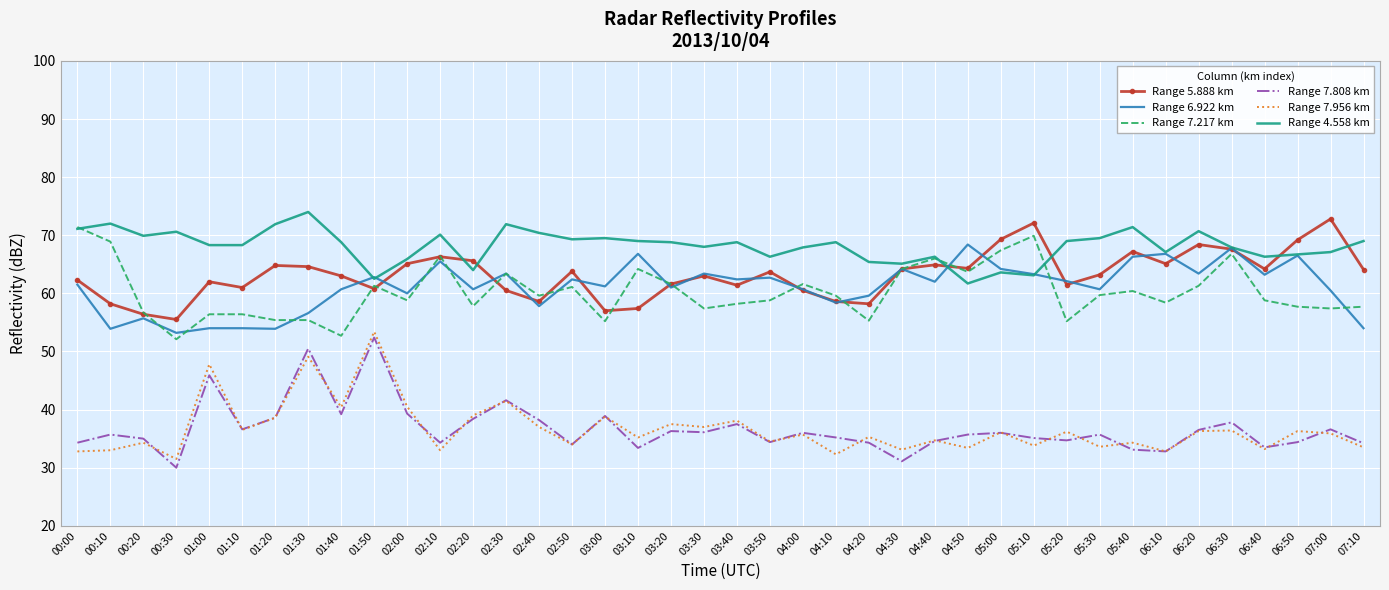

What are all the series names shown in the legend?

Range 5.888 km, Range 6.922 km, Range 7.217 km, Range 7.808 km, Range 7.956 km, Range 4.558 km